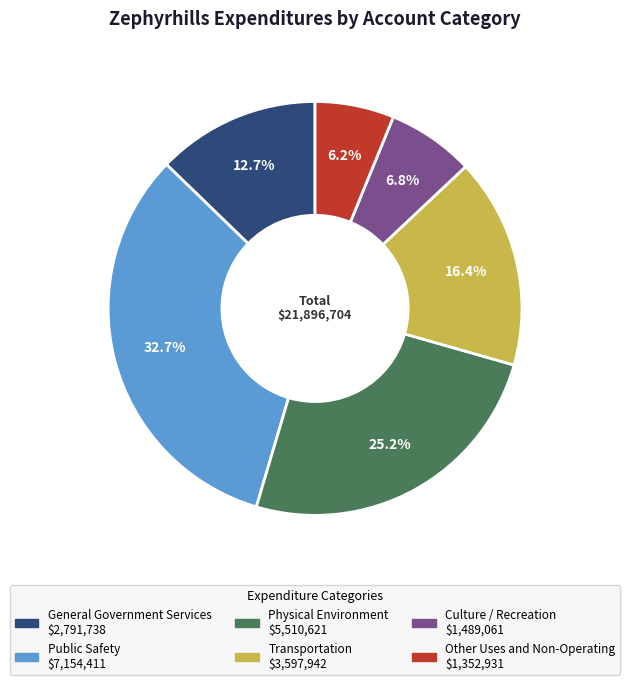

What percentage is NOT represented by Physical Environment?

74.8%